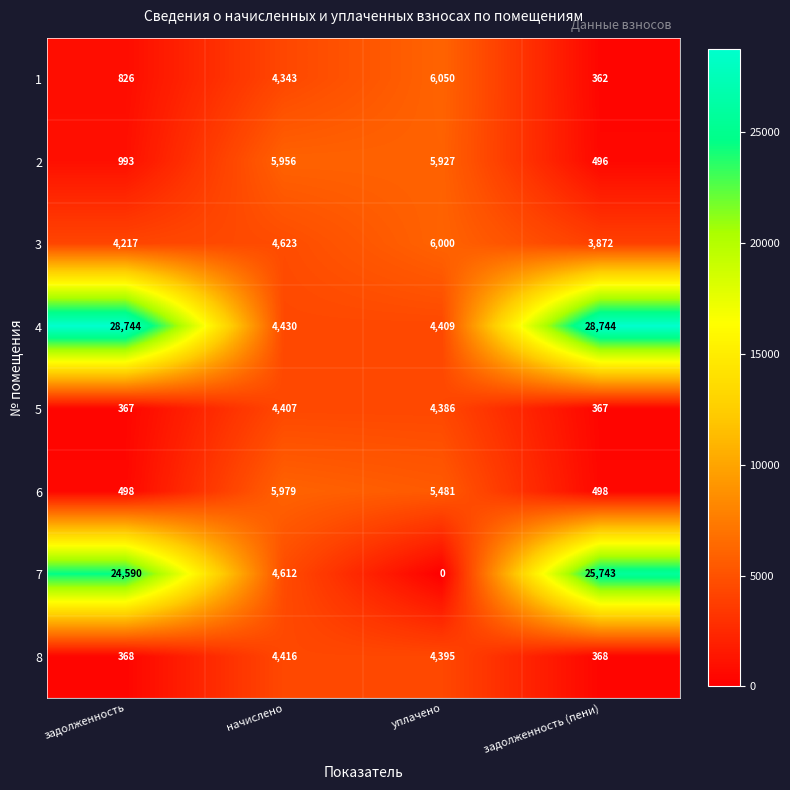

At which label does 7 reach its minimum?

уплачено